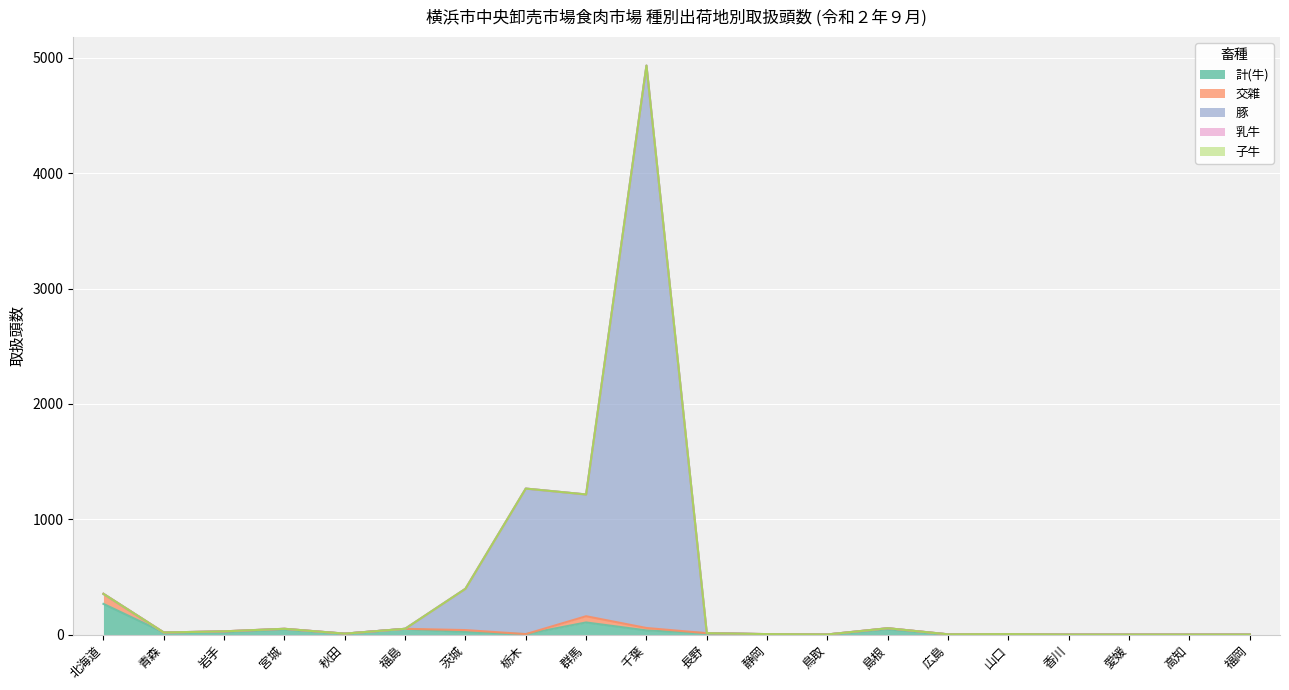

Rank the series at 福岡 from highest to lowest value.

計(牛), 交雑, 豚, 乳牛, 子牛